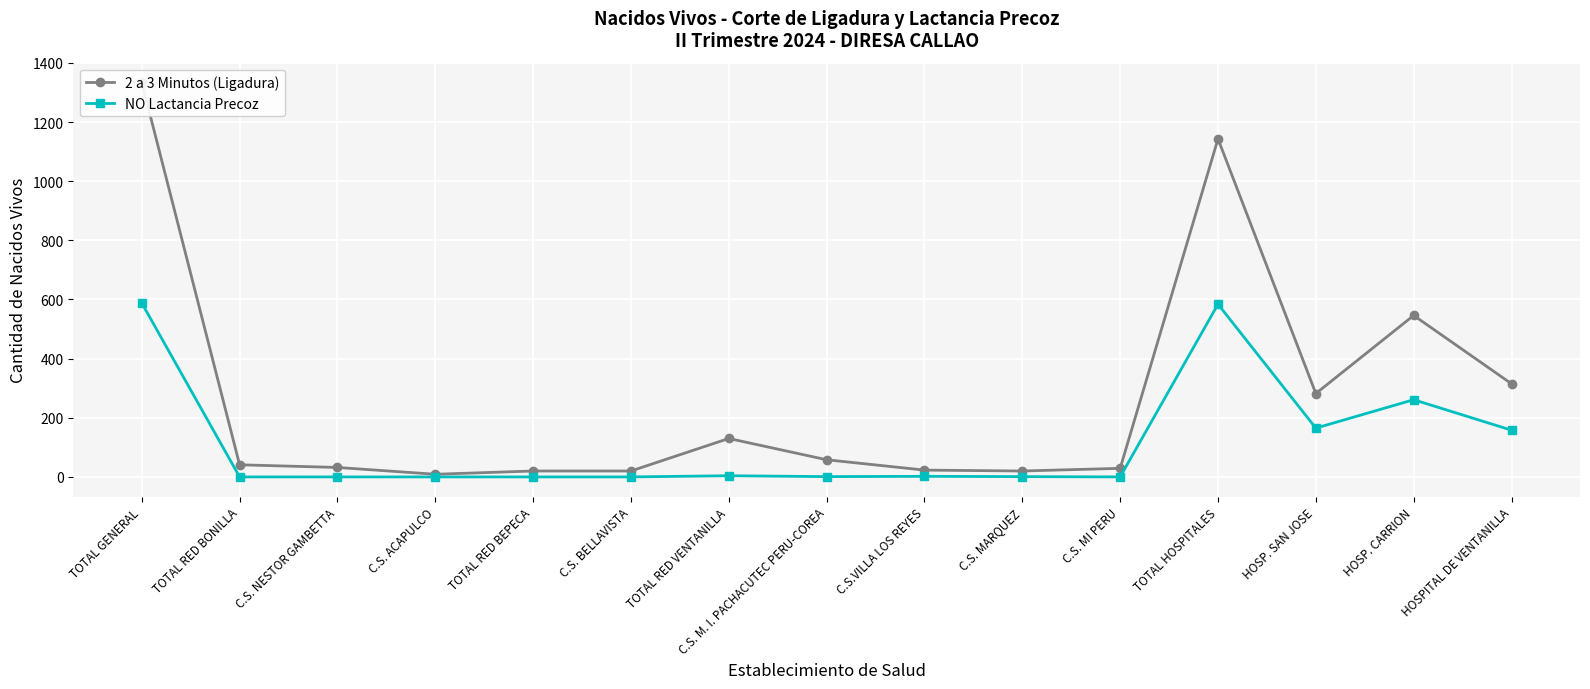

How many categories are shown in the chart?

15